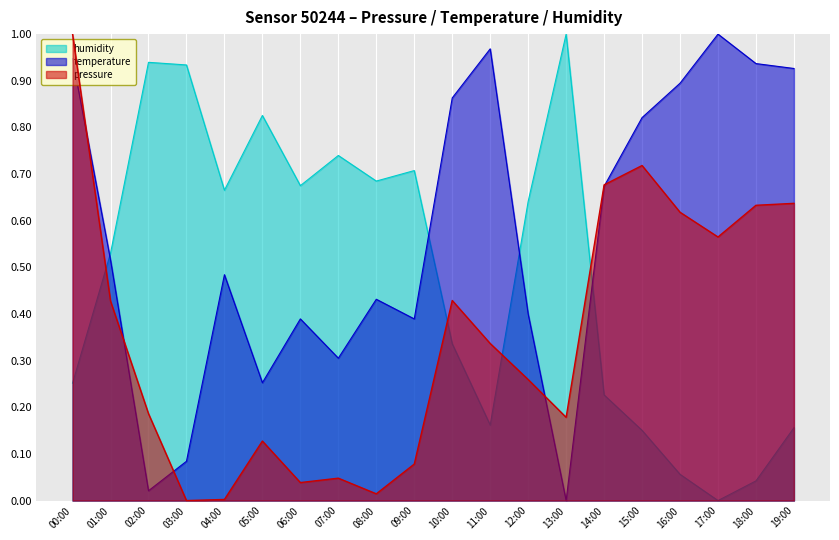

What is the label of the 4th point from the right?

16:00